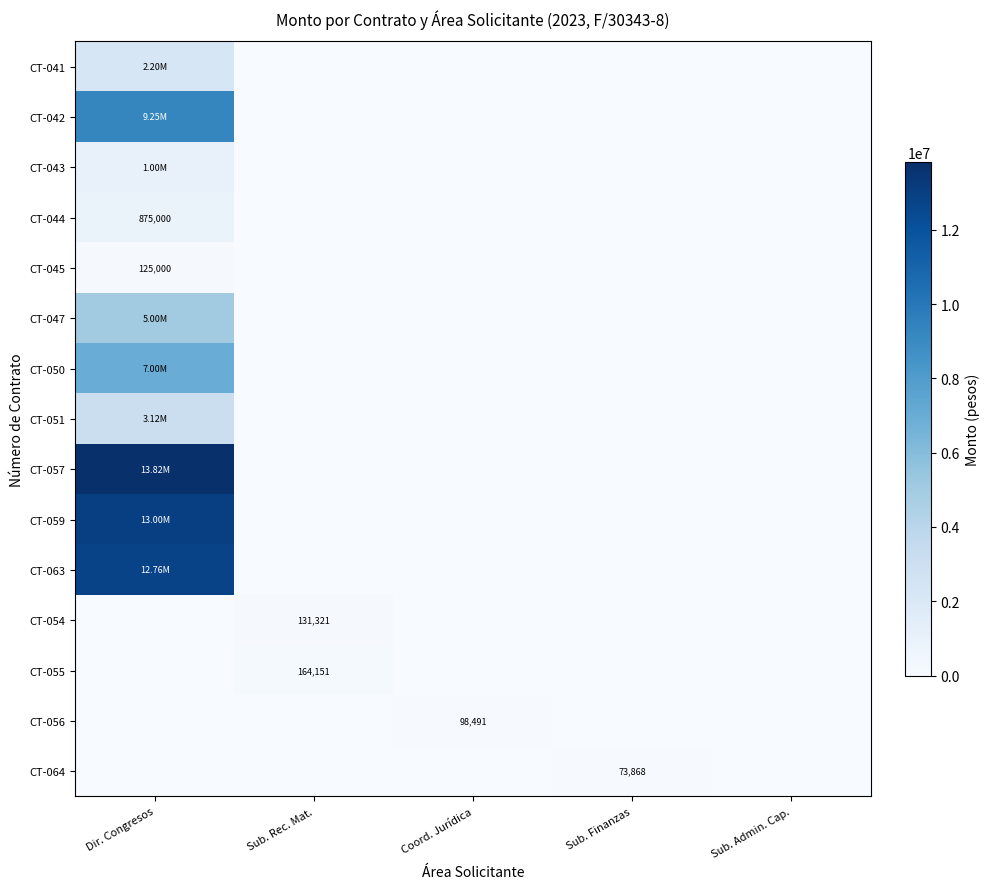

How many values in CT-059 are above zero?

1